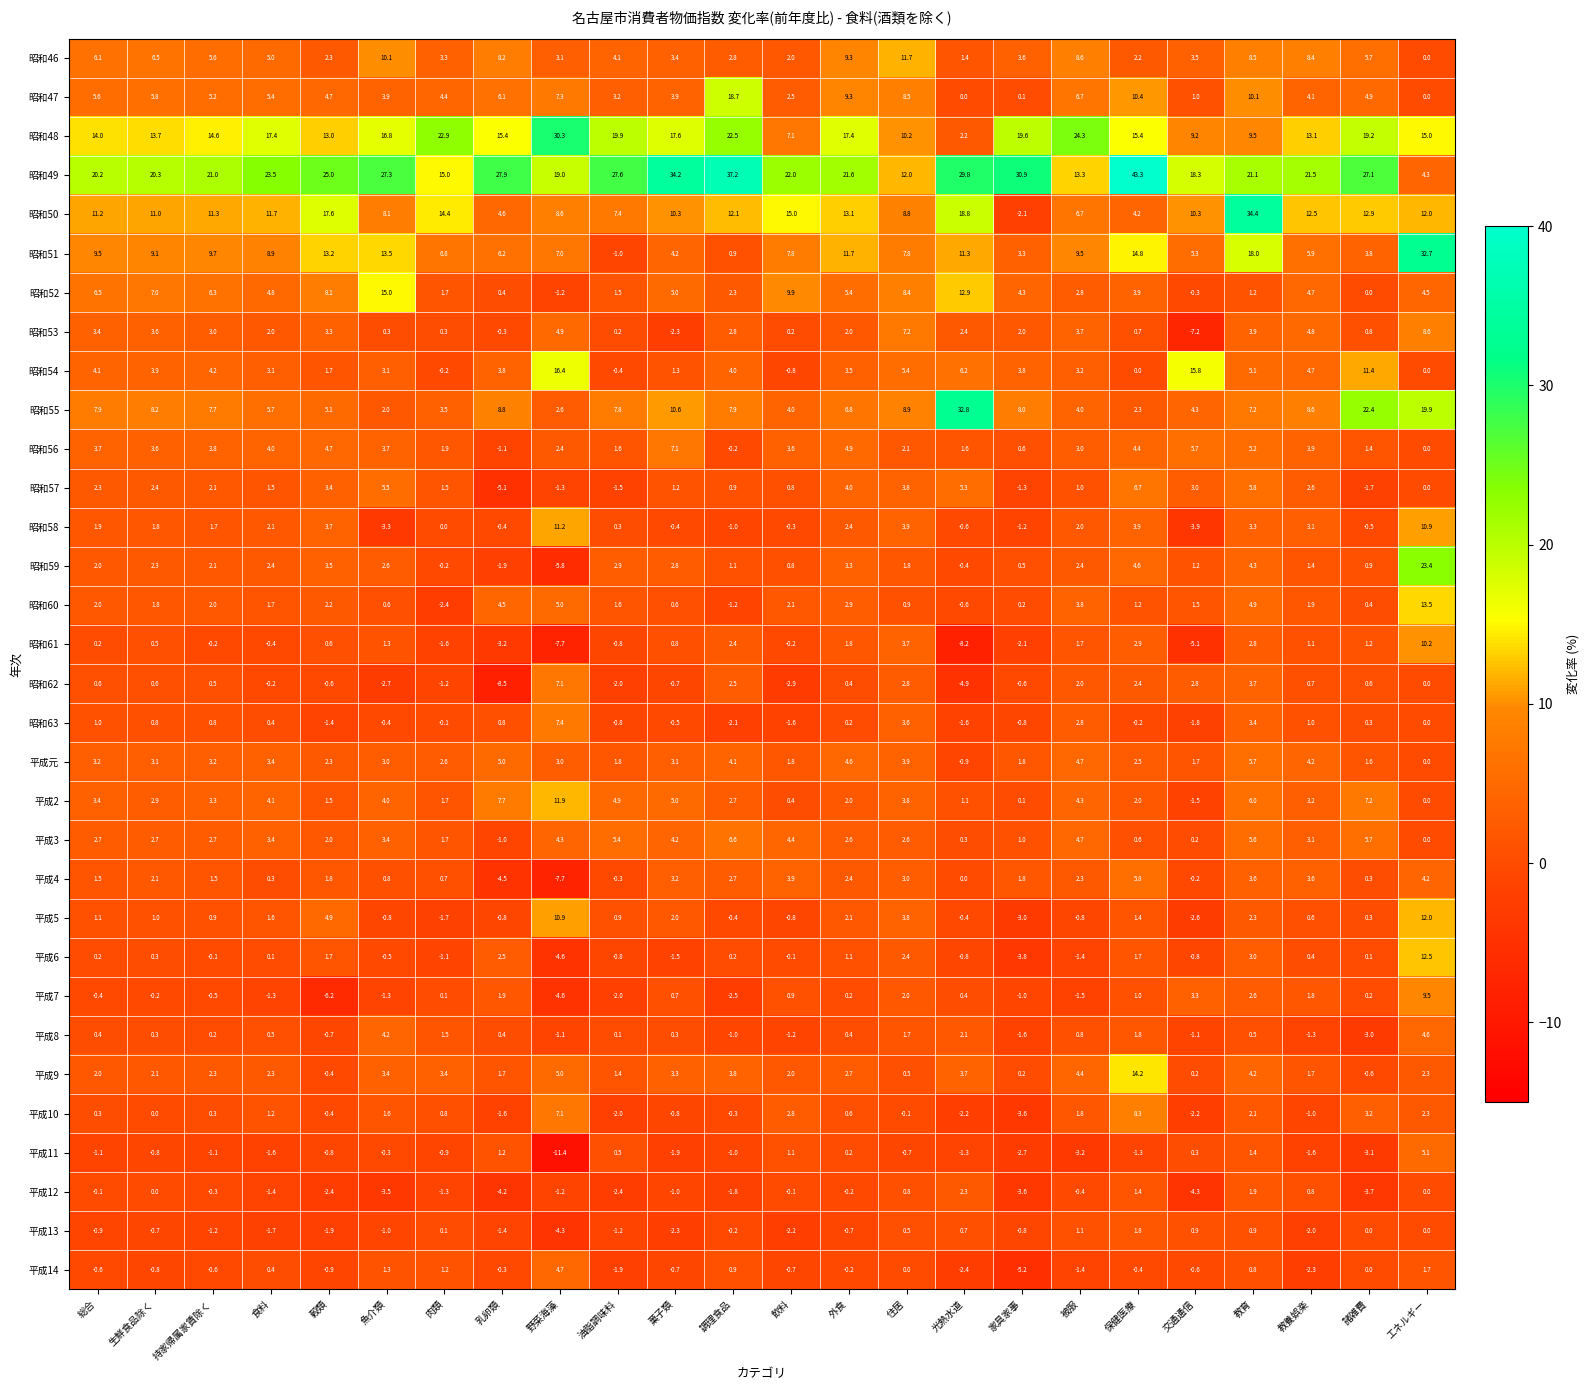

What is the spread (max minus min) of values at 肉類?

25.3